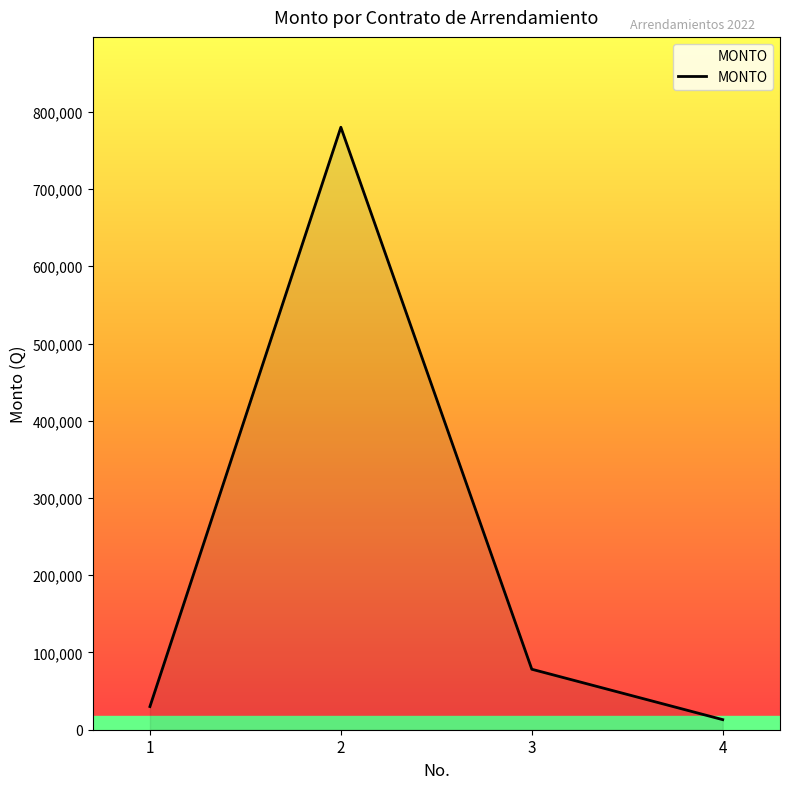

Is it true that the value at 3 is 50714.8?

False